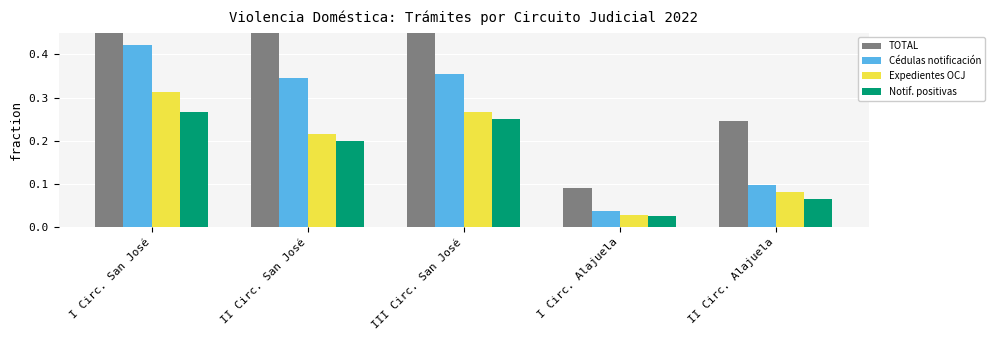

Which series has the largest range (max minus min)?

TOTAL